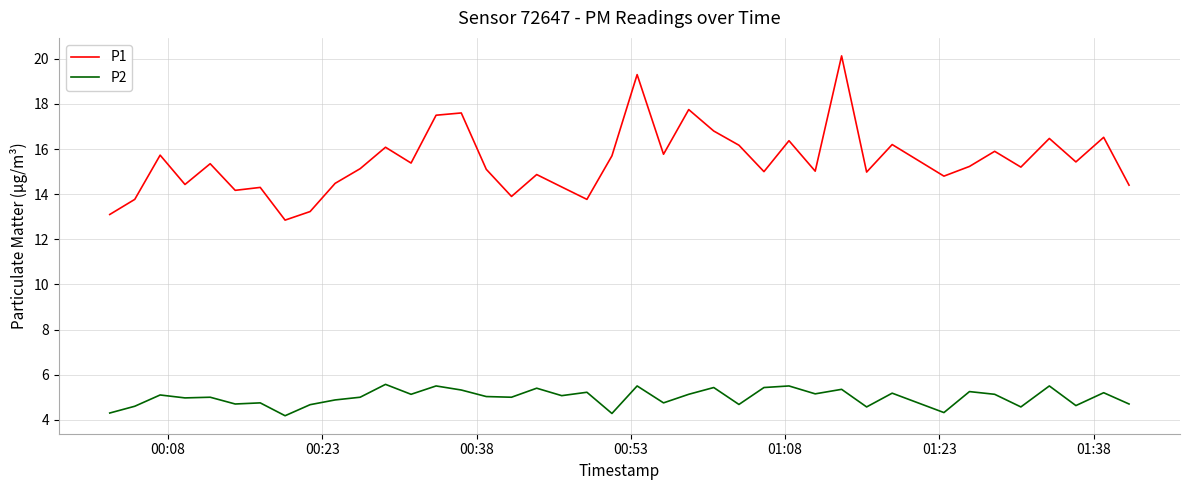

True or false: P1 and P2 intersect in this chart.

False